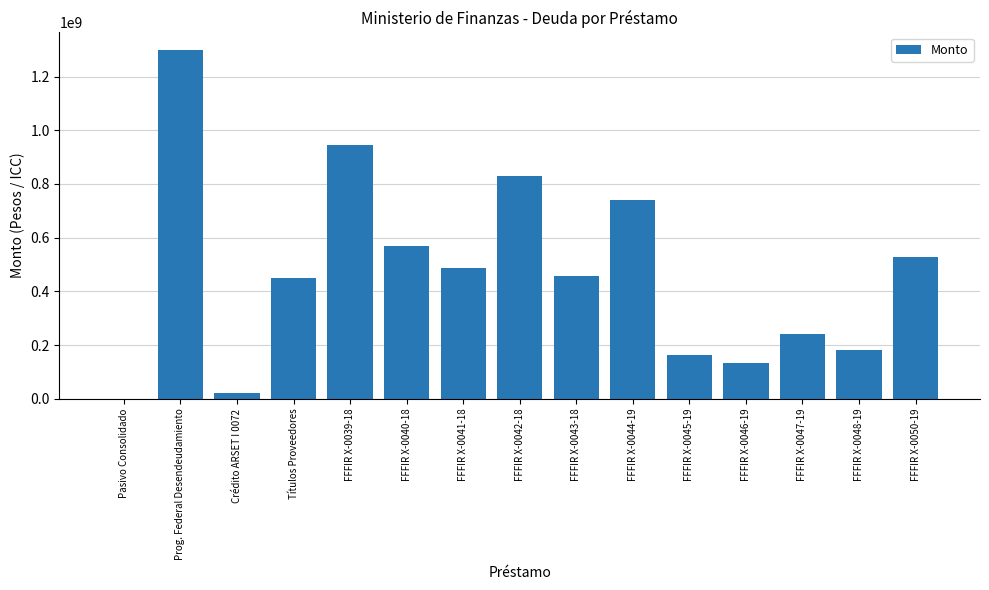

What is the maximum value shown in the chart?

1299436985.9